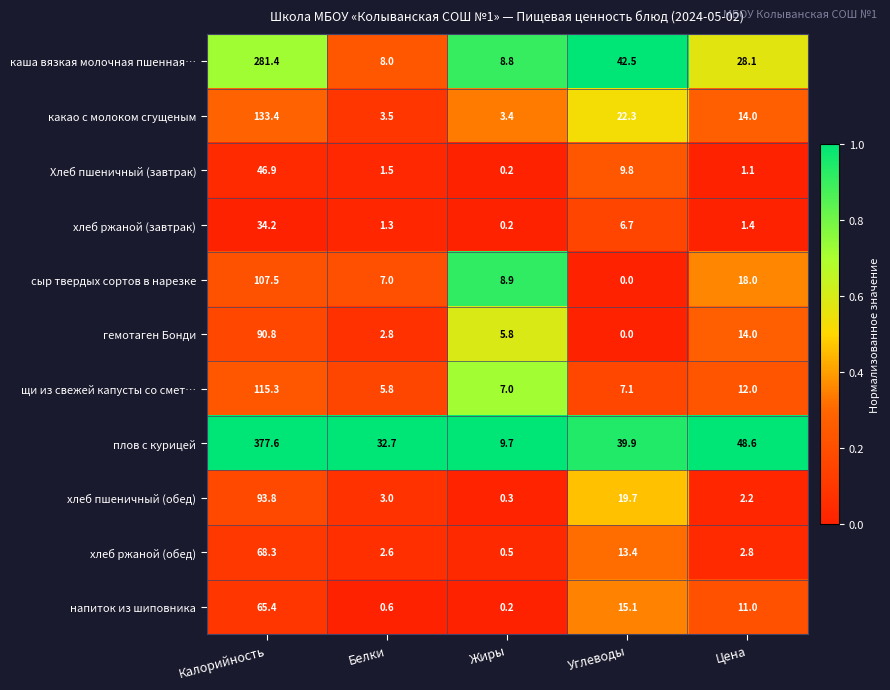

What is the total value across all series at Цена?

153.2